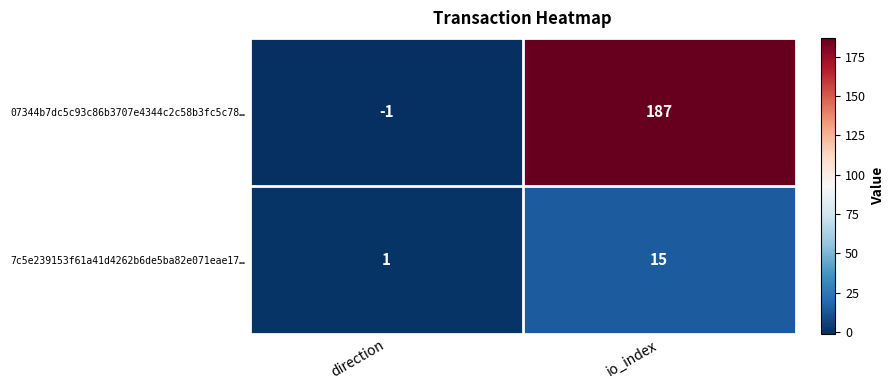

Count the number of categories in the chart.

2